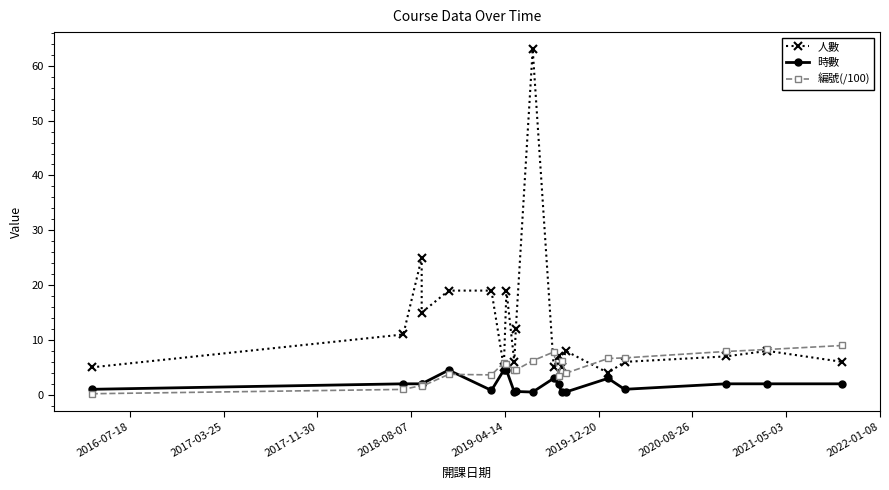

What is the smallest value displayed?

0.2